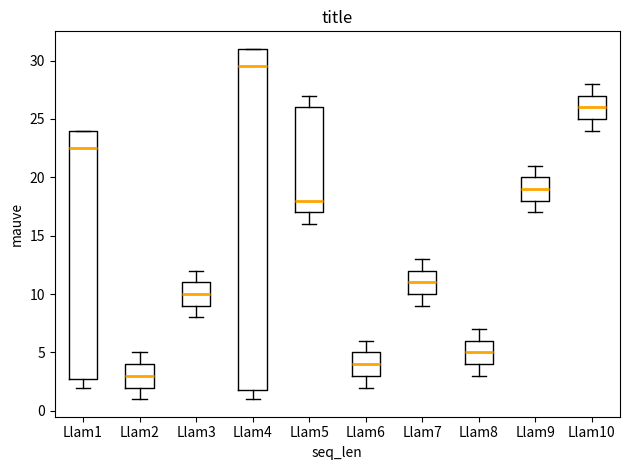

Where does the median line of the box for Llam6 sit on the y-axis? The values are not printed on the chart, so give them approximately, as read against the axis.

4.0